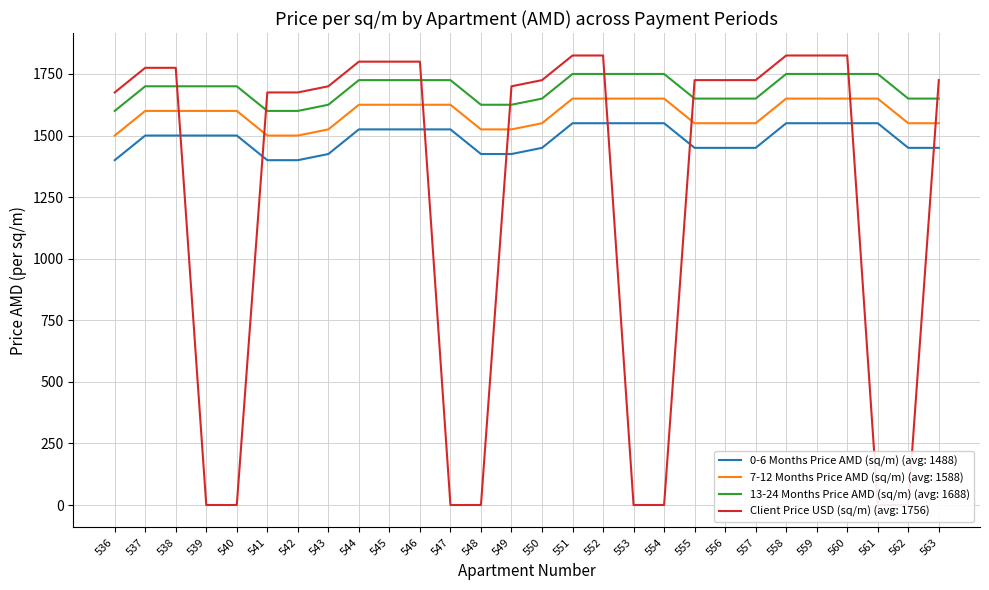

What are all the series names shown in the legend?

0-6 Months Price AMD (sq/m), 7-12 Months Price AMD (sq/m), 13-24 Months Price AMD (sq/m), Client Price USD (sq/m)